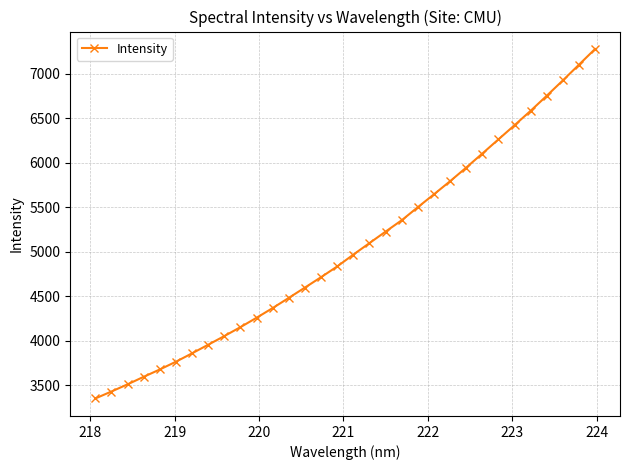

What is the greatest value displayed?

7280.5